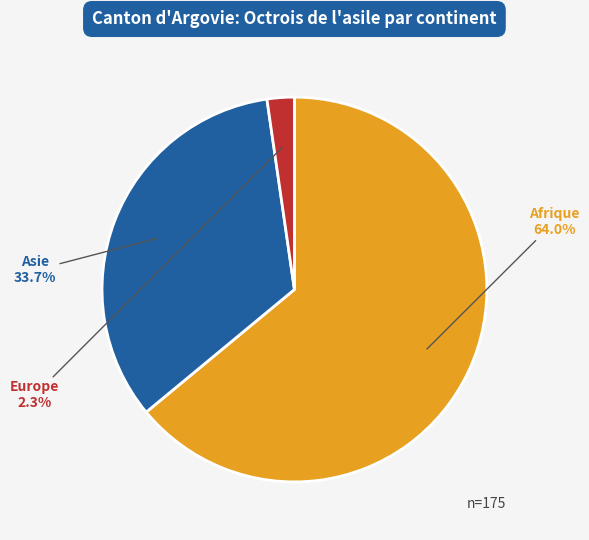

Is there any slice that represents more than half of the pie?

Yes